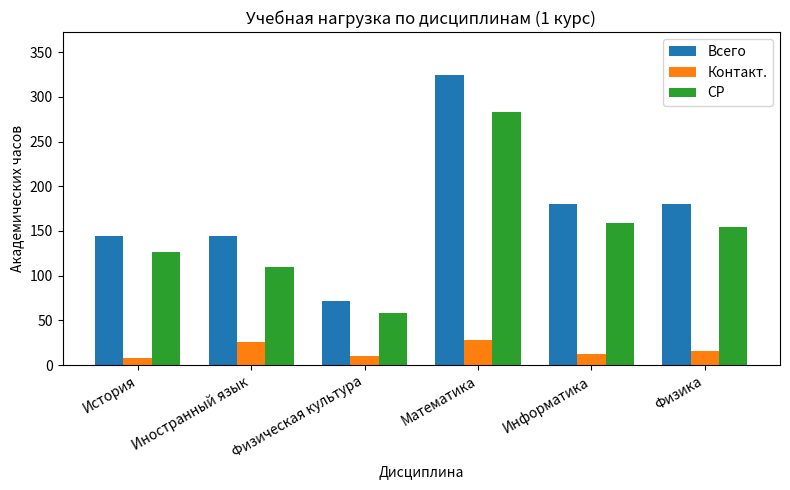

How many categories are shown in the chart?

6